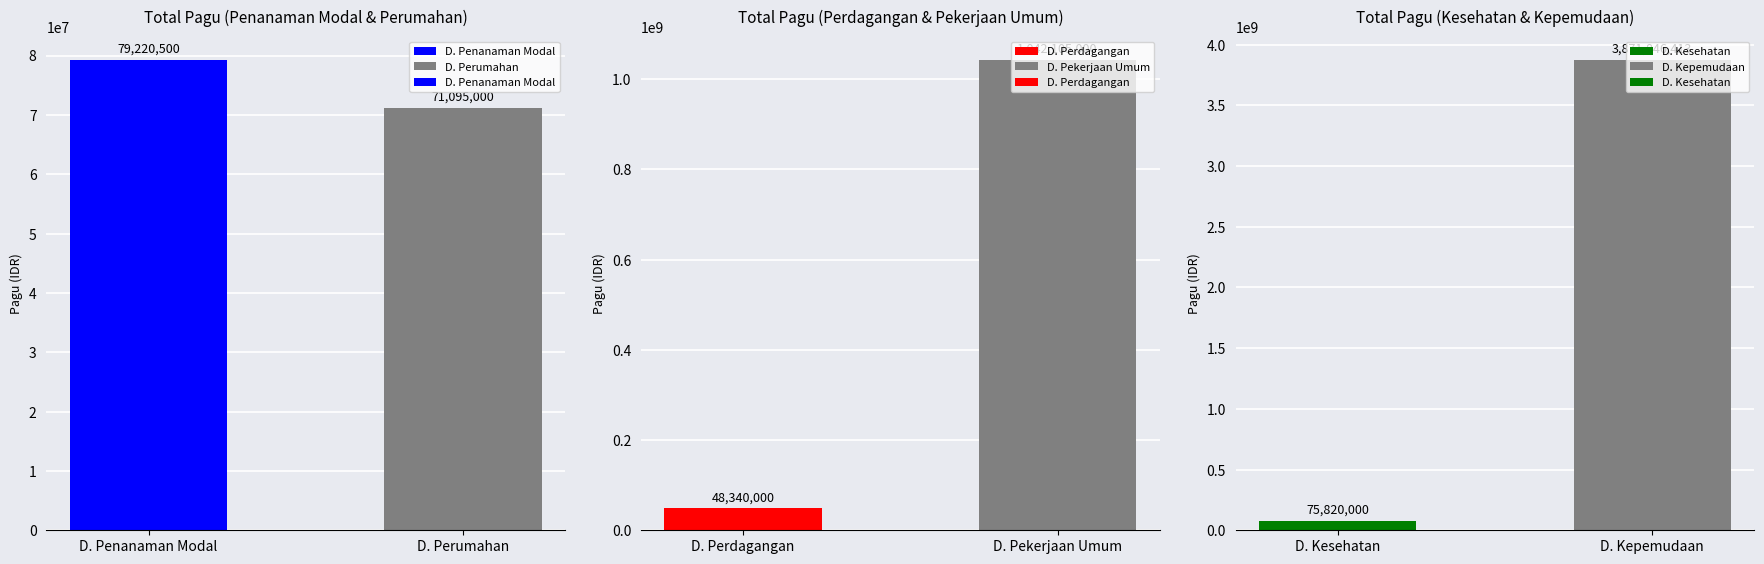

What is the sum of all D. Perdagangan values?

1090445000